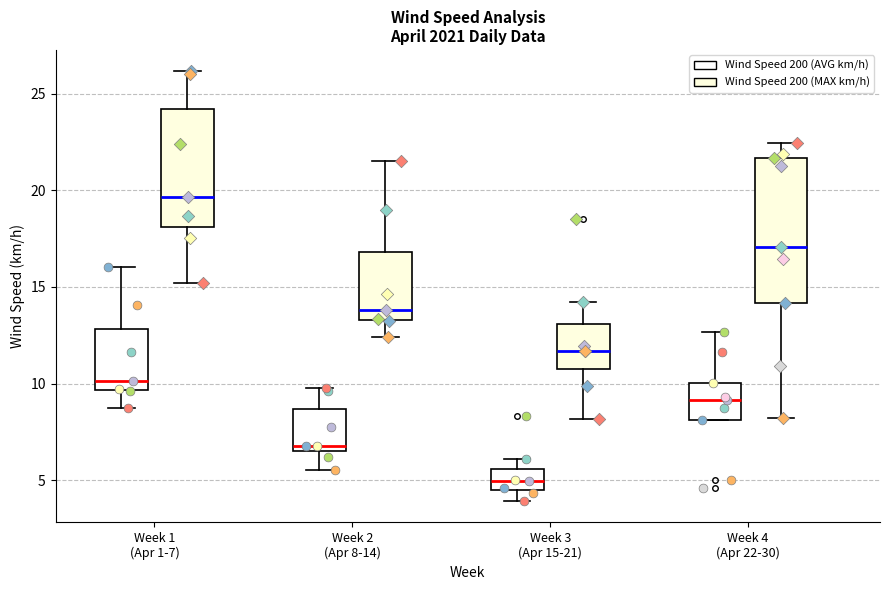

Reading left to right, read every box against the y-axis: the position of its median line, the range the box covers, and the ends of its whiskers. The values are not printed on the chart, so give them approximately, as read against the axis.

Week 1 (Apr 1-7) (Wind Speed 200 (AVG km/h)): median 10.0, box 9.5 to 13.0, whiskers 8.5 to 16.0
Week 1 (Apr 1-7) (Wind Speed 200 (MAX km/h)): median 19.5, box 18.0 to 24.0, whiskers 15.0 to 26.0
Week 2 (Apr 8-14) (Wind Speed 200 (AVG km/h)): median 7.0, box 6.5 to 8.5, whiskers 5.5 to 10.0
Week 2 (Apr 8-14) (Wind Speed 200 (MAX km/h)): median 14.0, box 13.5 to 17.0, whiskers 12.5 to 21.5
Week 3 (Apr 15-21) (Wind Speed 200 (AVG km/h)): median 5.0, box 4.5 to 5.5, whiskers 4.0 to 6.0
Week 3 (Apr 15-21) (Wind Speed 200 (MAX km/h)): median 11.5, box 11.0 to 13.0, whiskers 8.0 to 14.0
Week 4 (Apr 22-30) (Wind Speed 200 (AVG km/h)): median 9.0, box 8.0 to 10.0, whiskers 8.0 to 12.5
Week 4 (Apr 22-30) (Wind Speed 200 (MAX km/h)): median 17.0, box 14.0 to 21.5, whiskers 8.0 to 22.5